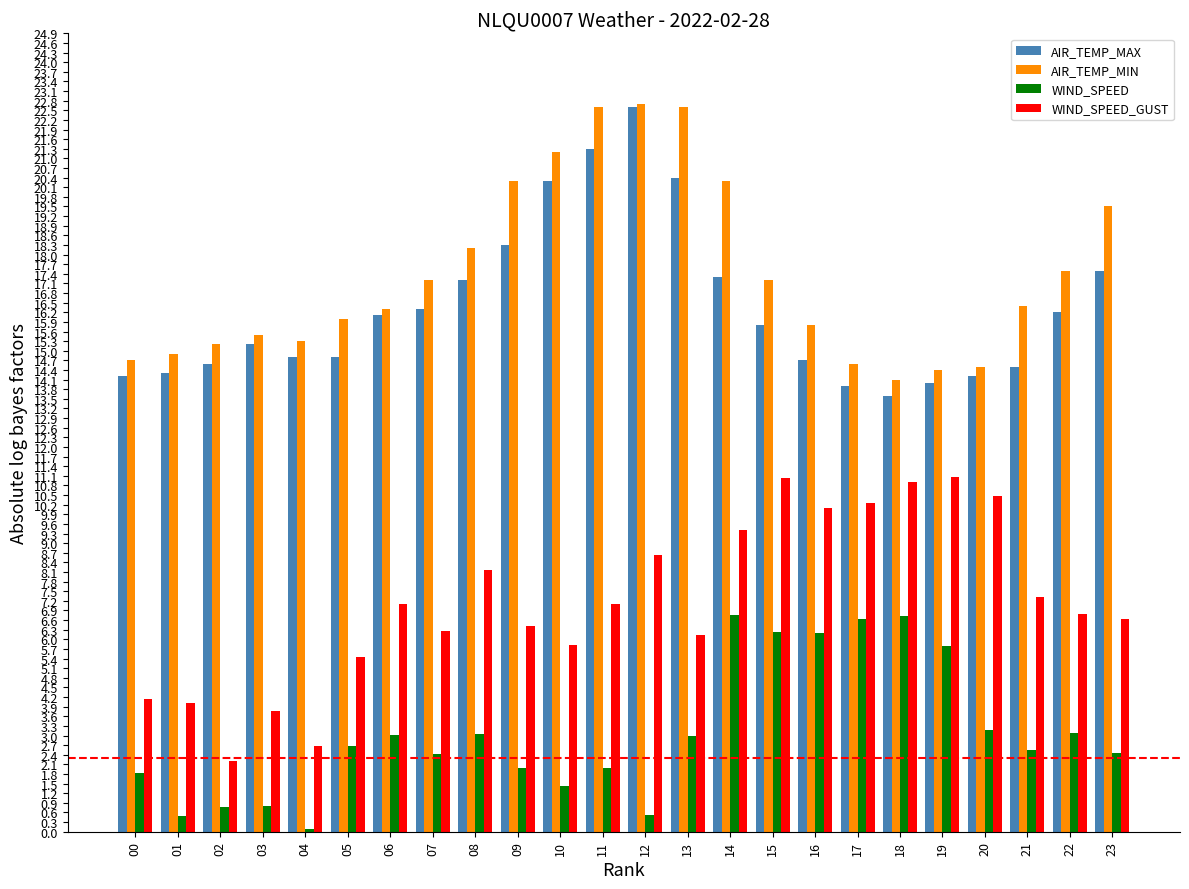

What is the spread (max minus min) of values at 13?

19.6